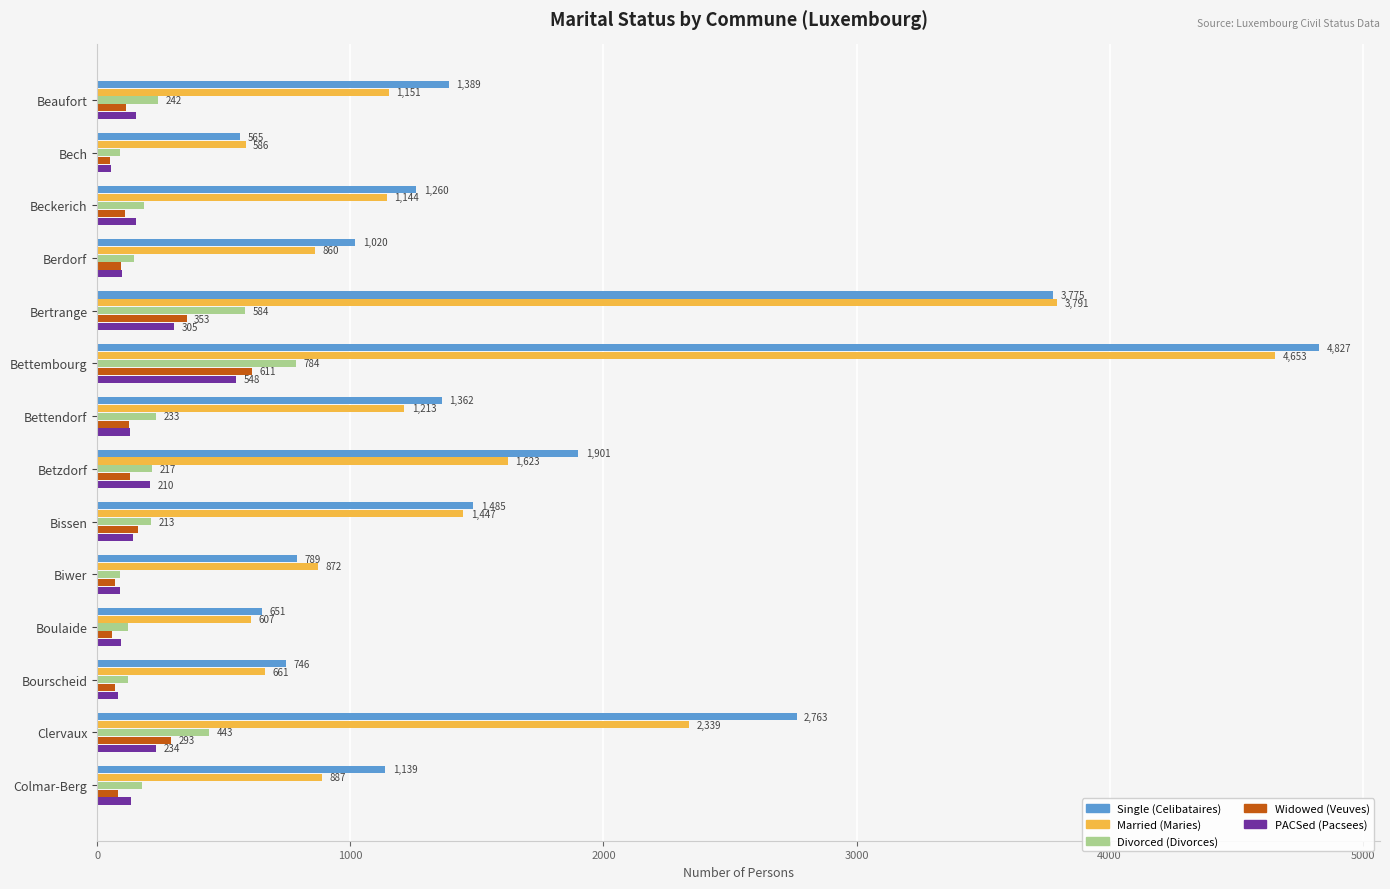

At which label is Divorced (Divorces) closest to 436?

Clervaux